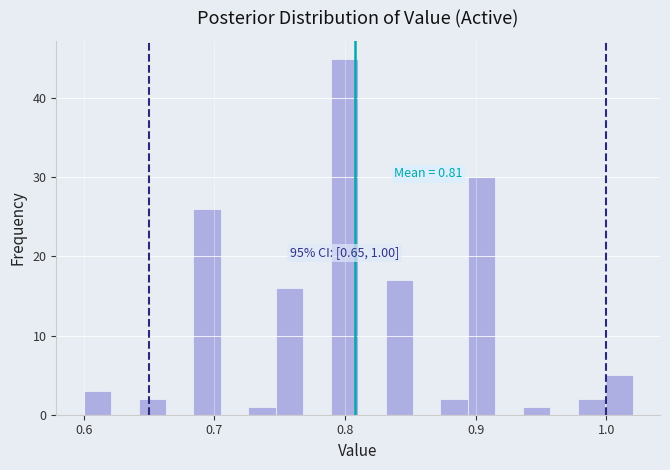

Around what value on the x-axis is the tallest bar? Give the approximate position of its centre, as read against the axis.

0.80